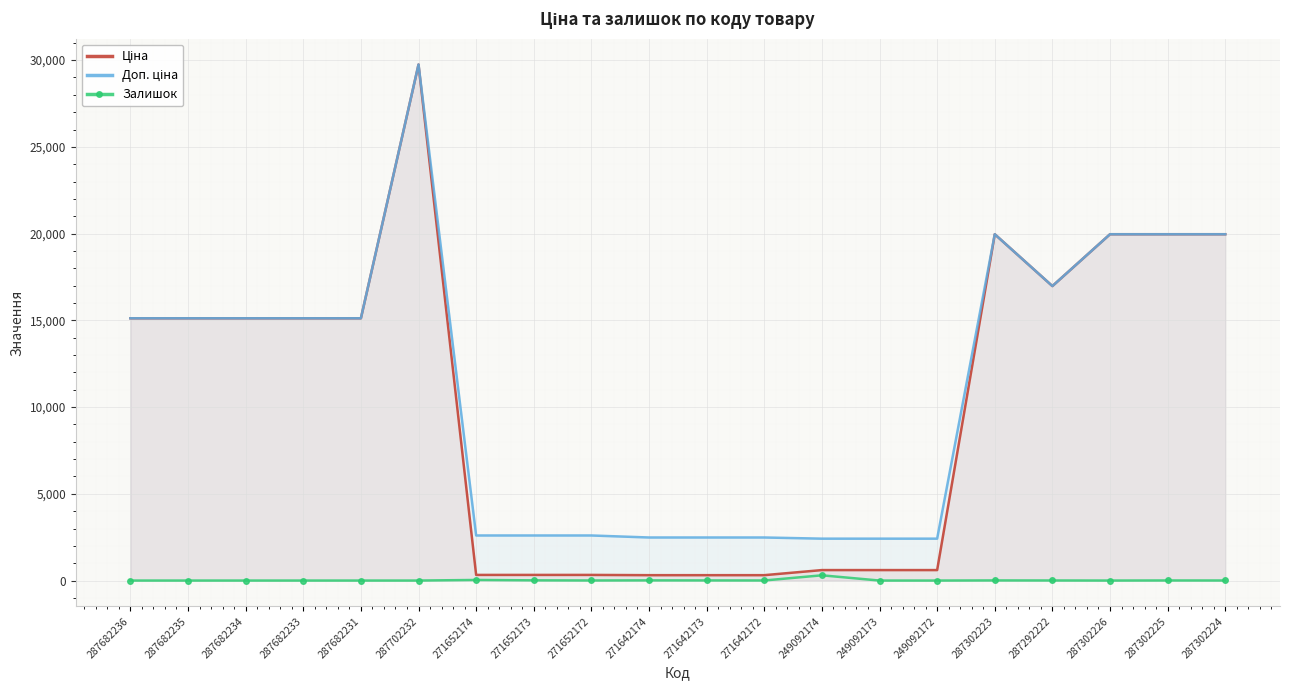

How many lines are shown in the chart?

3